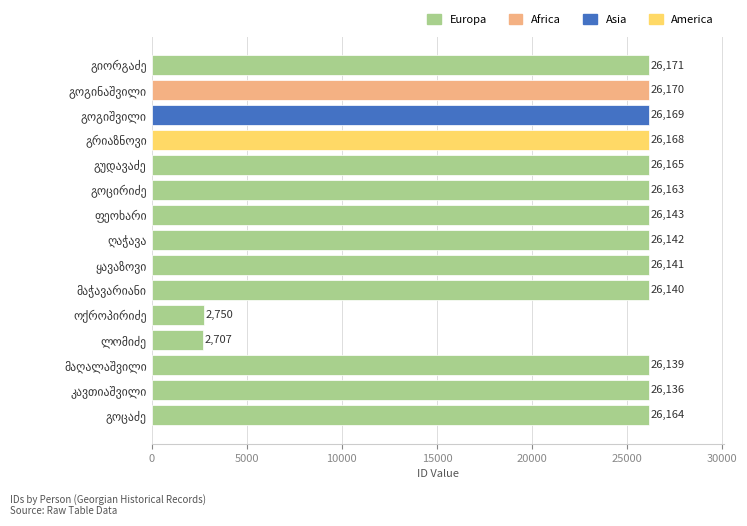

What is the greatest value displayed?

26171